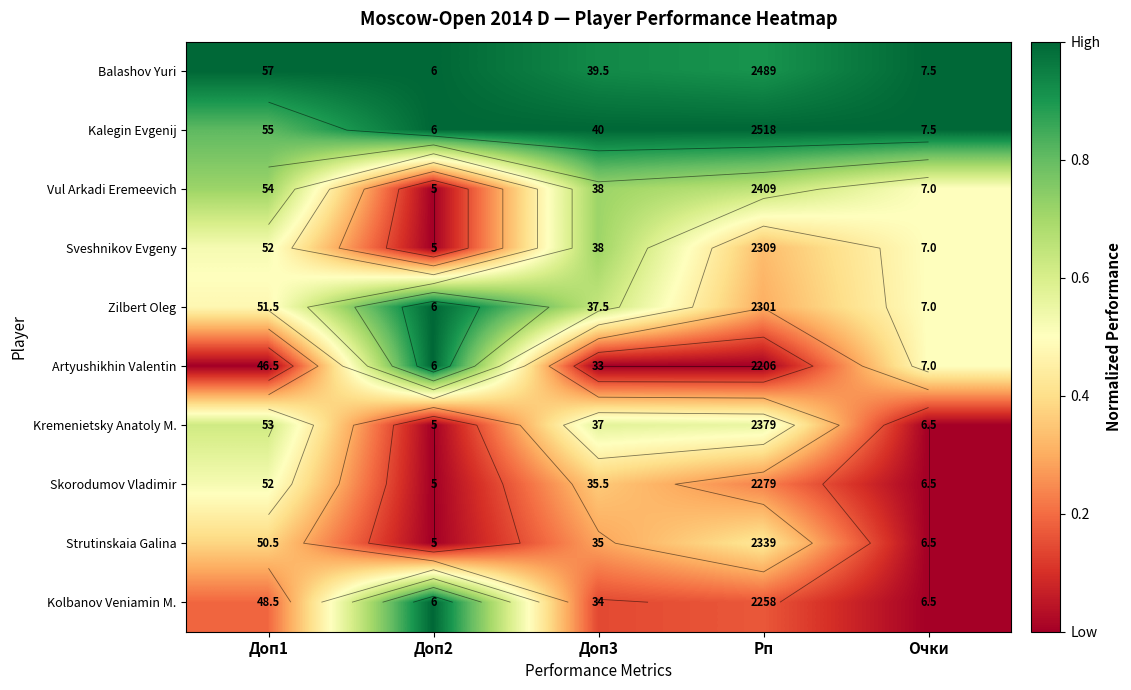

What is the difference between the second highest and minimum values in the Skorodumov Vladimir series?

0.4